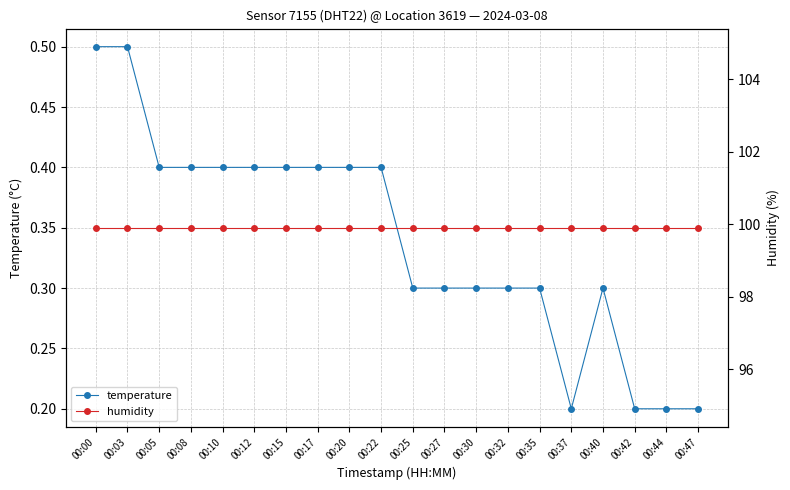

Which series has the largest total across all categories?

humidity